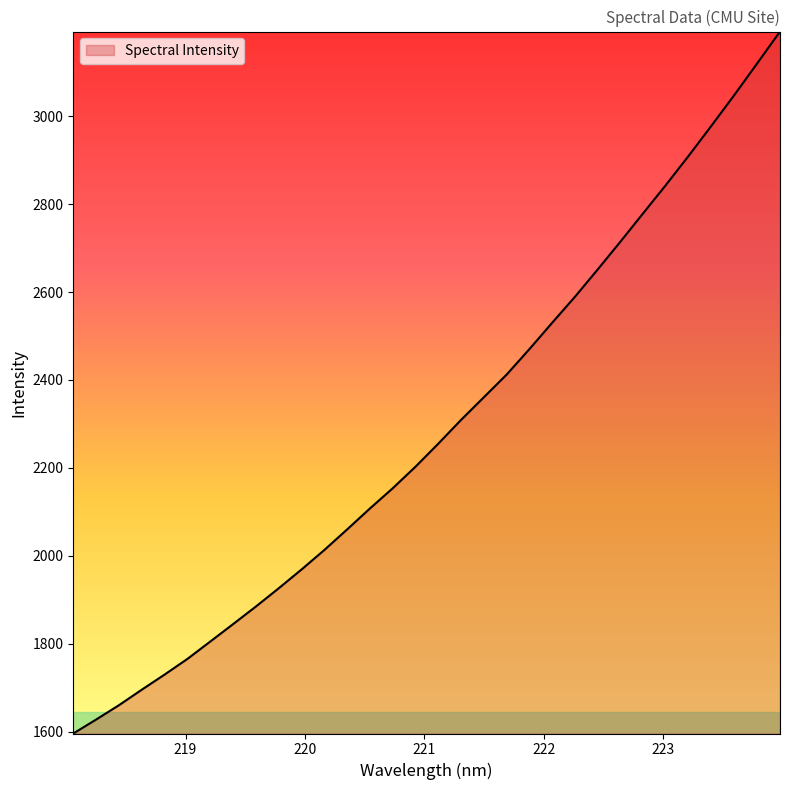

What is the maximum value shown in the chart?

3192.5